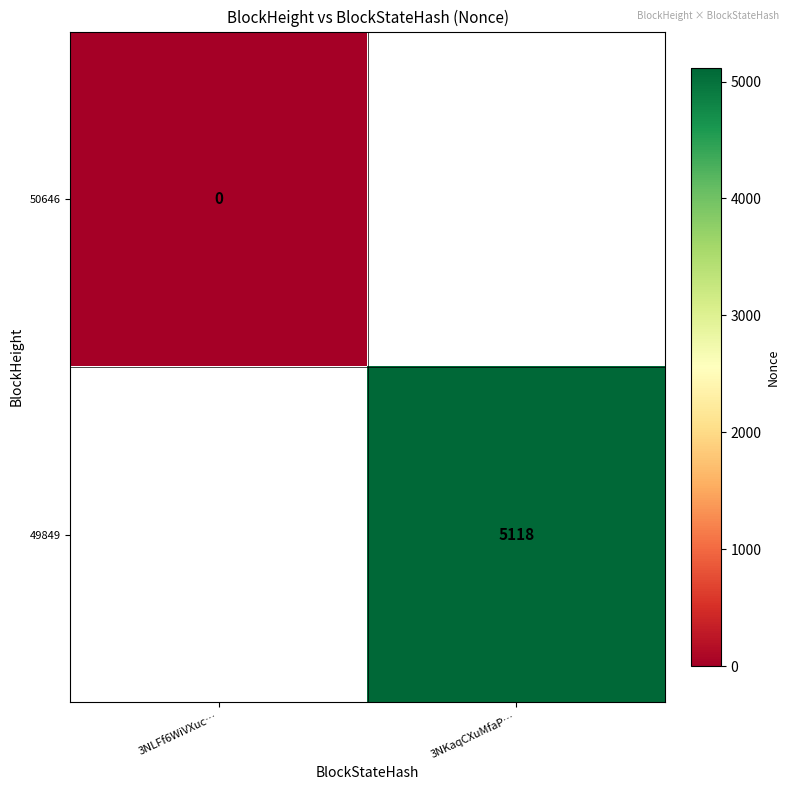

True or false: 49849 has a value of 5118 at 3NKaqCXuMfaP….

True